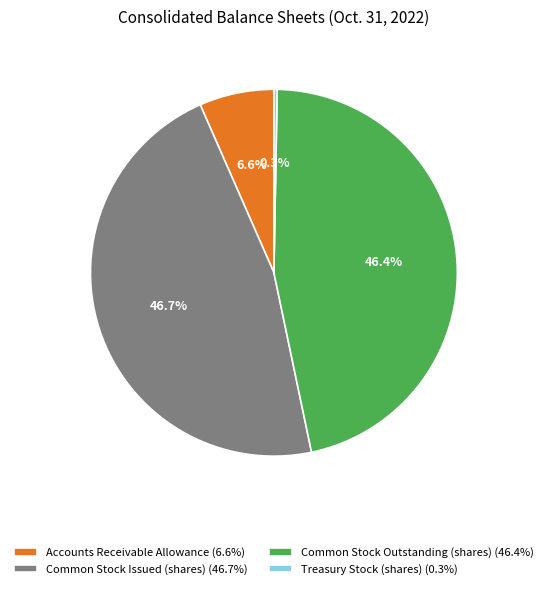

What portion of the pie excludes Common Stock Outstanding (shares)?

53.6%